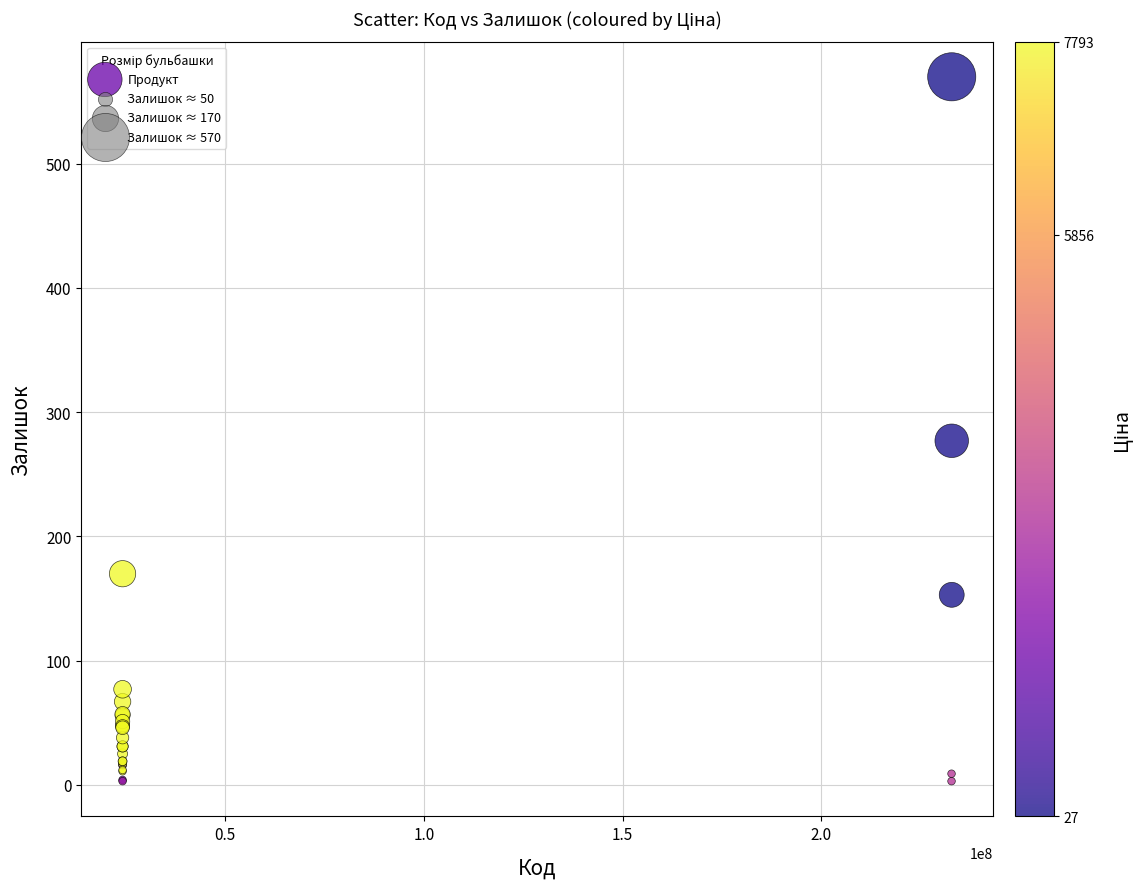

What Y value in the scatter plot is closest to 286?

277